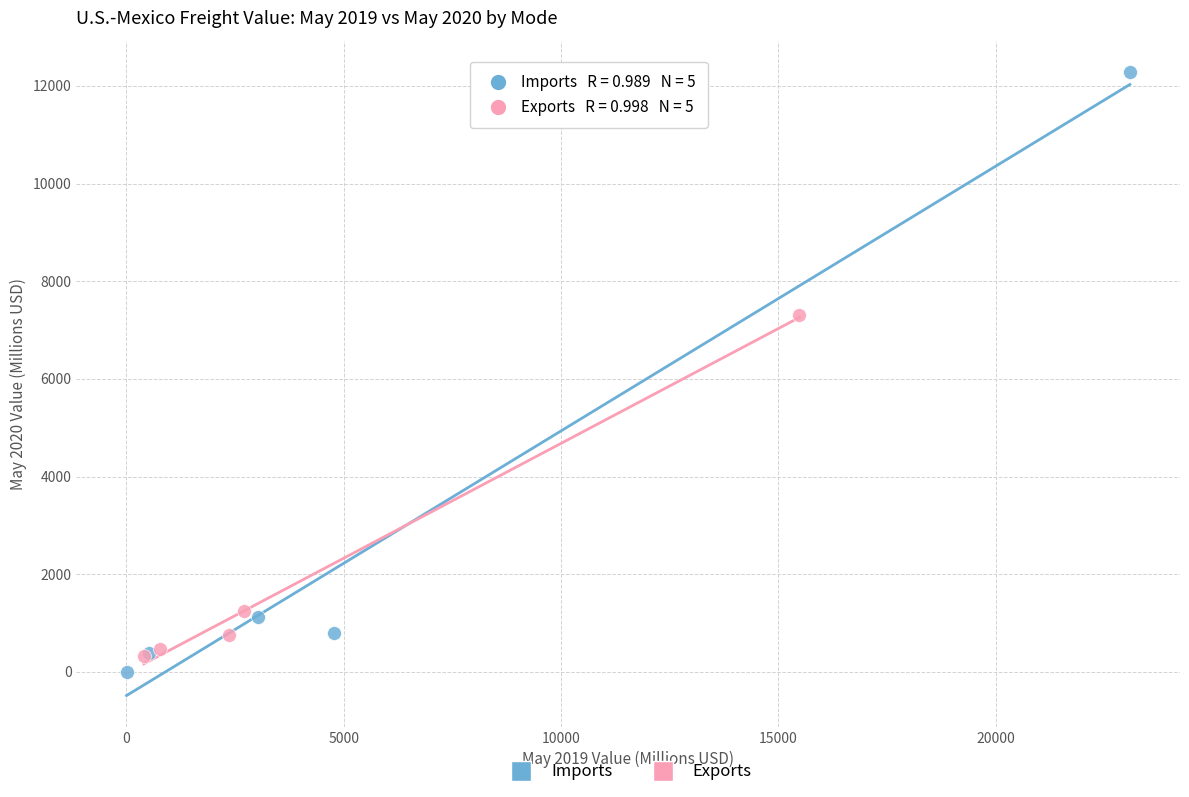

Which series has the widest spread of Y values?

Imports